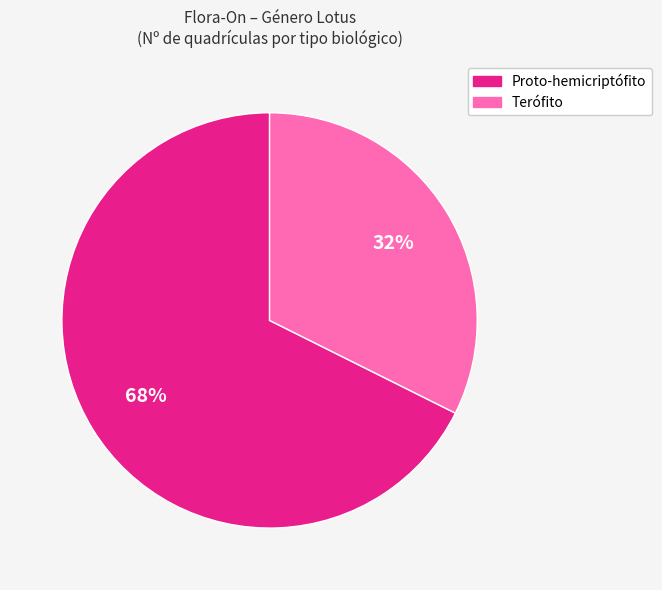

Which slice is the smallest?

Terófito